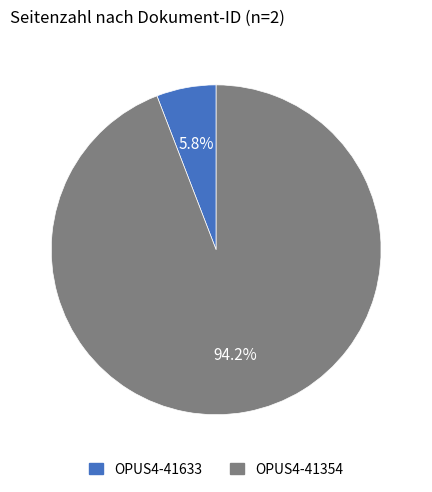

How many segments does this pie chart have?

2